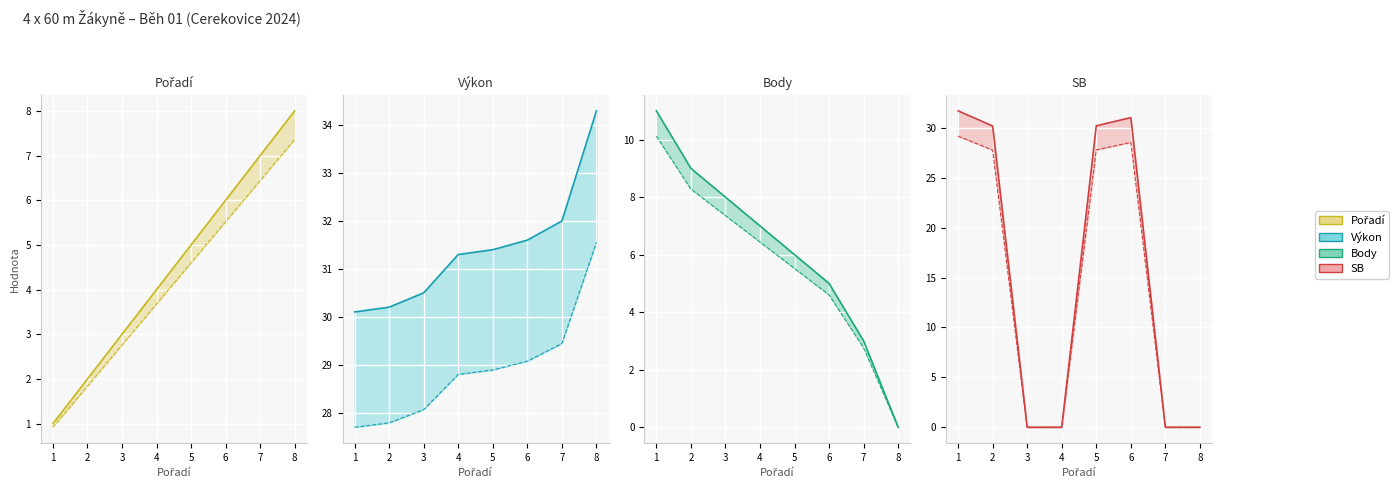

At which label does SB reach its peak?

1